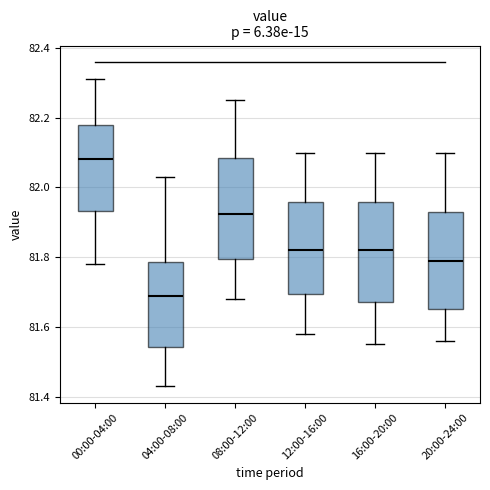

Reading left to right, transcribe this box plot: for each box, give where its median line is, the range the box spans, and where its two whiskers end, as read against the y-axis. The values are not printed on the chart, so give them approximately, as read against the axis.

00:00-04:00: median 82.08, box 81.94 to 82.18, whiskers 81.78 to 82.32
04:00-08:00: median 81.70, box 81.54 to 81.78, whiskers 81.44 to 82.04
08:00-12:00: median 81.92, box 81.80 to 82.08, whiskers 81.68 to 82.26
12:00-16:00: median 81.82, box 81.70 to 81.96, whiskers 81.58 to 82.10
16:00-20:00: median 81.82, box 81.68 to 81.96, whiskers 81.56 to 82.10
20:00-24:00: median 81.80, box 81.66 to 81.94, whiskers 81.56 to 82.10